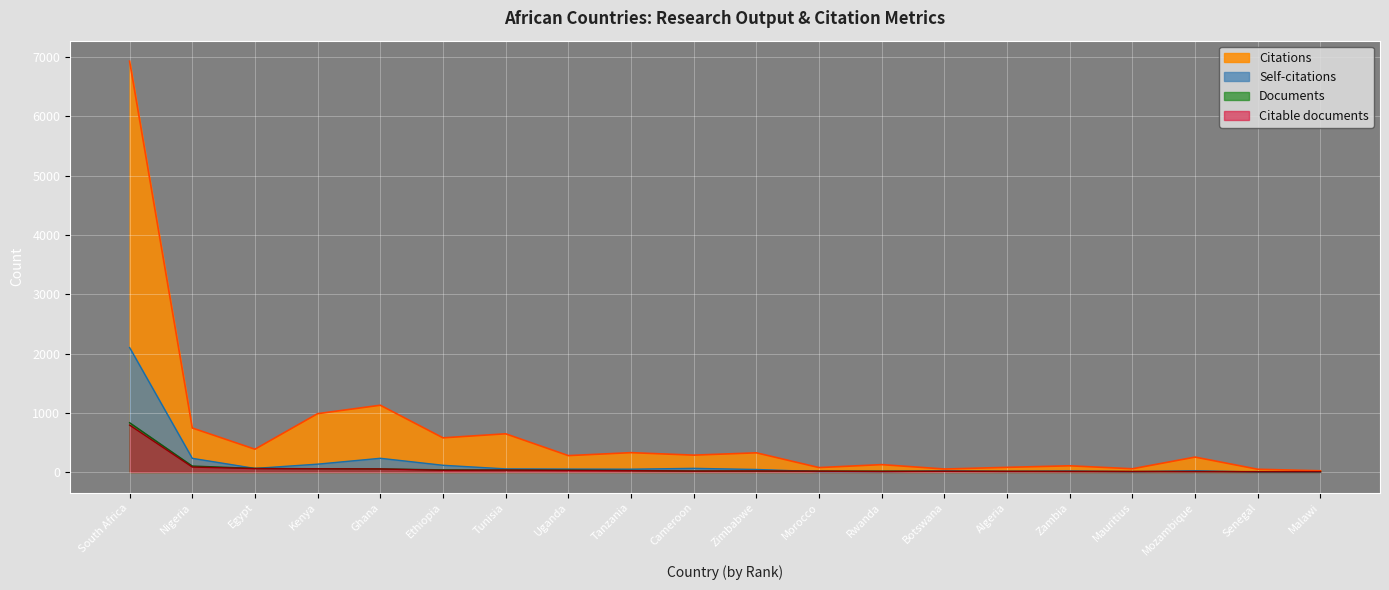

Reading left to right, list all the values displayed in this chart.

Citations: 6932	743	385	985	1127	577	645	277	327	285	324	75	125	51	79	105	55	252	47	21
Self-citations: 2100	231	61	133	232	114	53	50	48	62	43	7	7	18	10	16	5	21	0	0
Documents: 832	101	61	56	52	37	34	32	26	18	17	16	15	12	11	10	9	8	7	6
Citable documents: 792	84	58	55	52	29	32	27	23	15	17	14	9	12	11	10	9	8	5	6